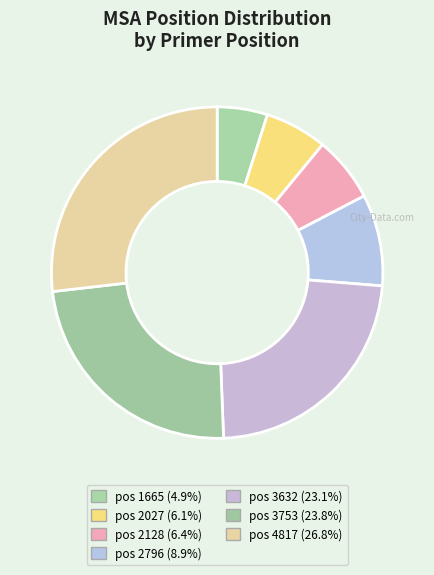

Is there a majority slice in this chart?

No